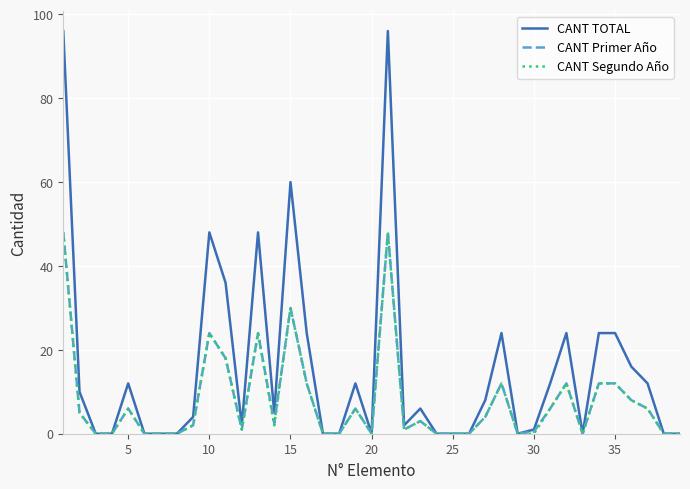

What is the average value of the CANT TOTAL series?

15.5